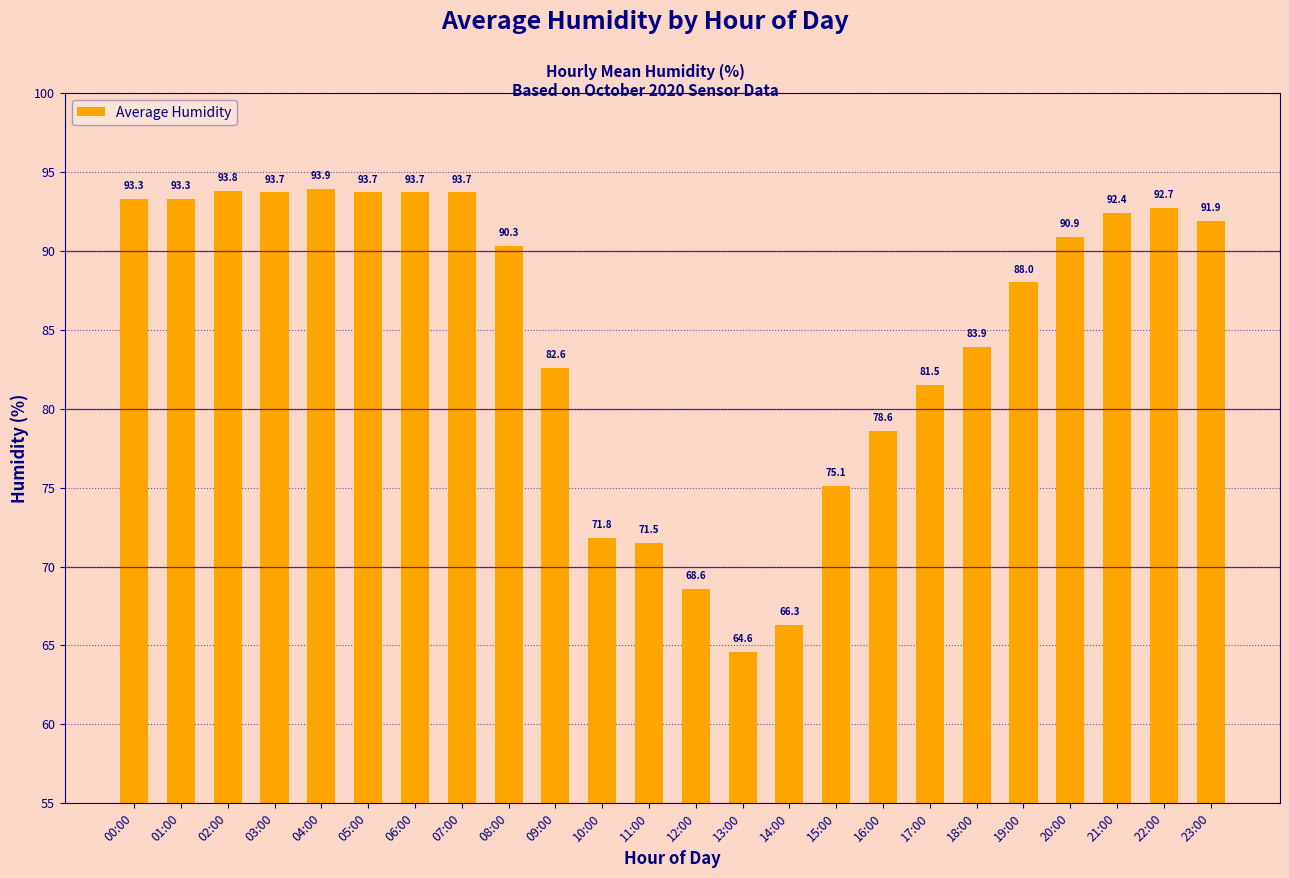

What is the difference between the second highest and minimum values?

29.2